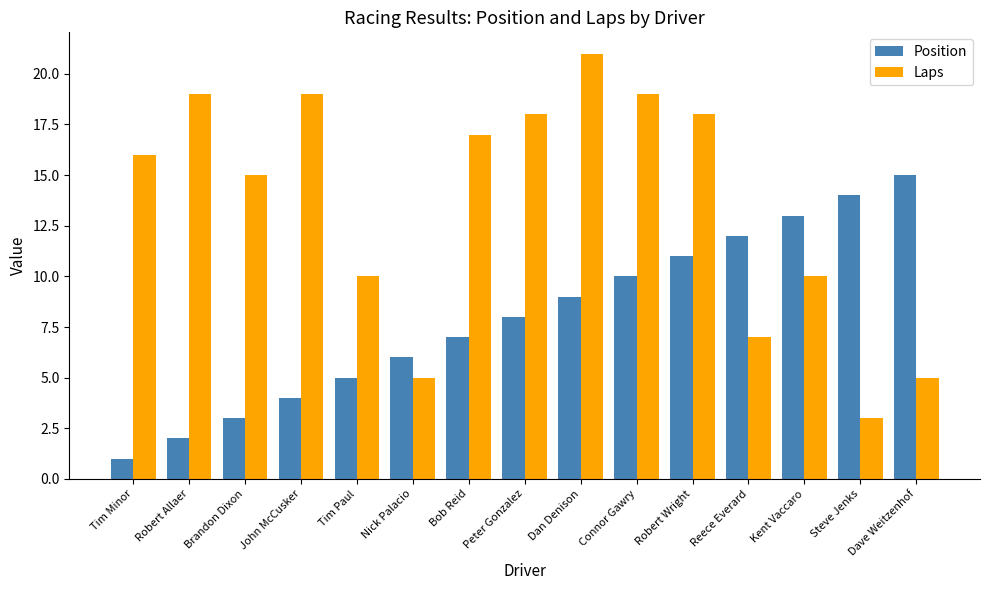

The Position series shows 3 at Bob Reid. True or false?

False